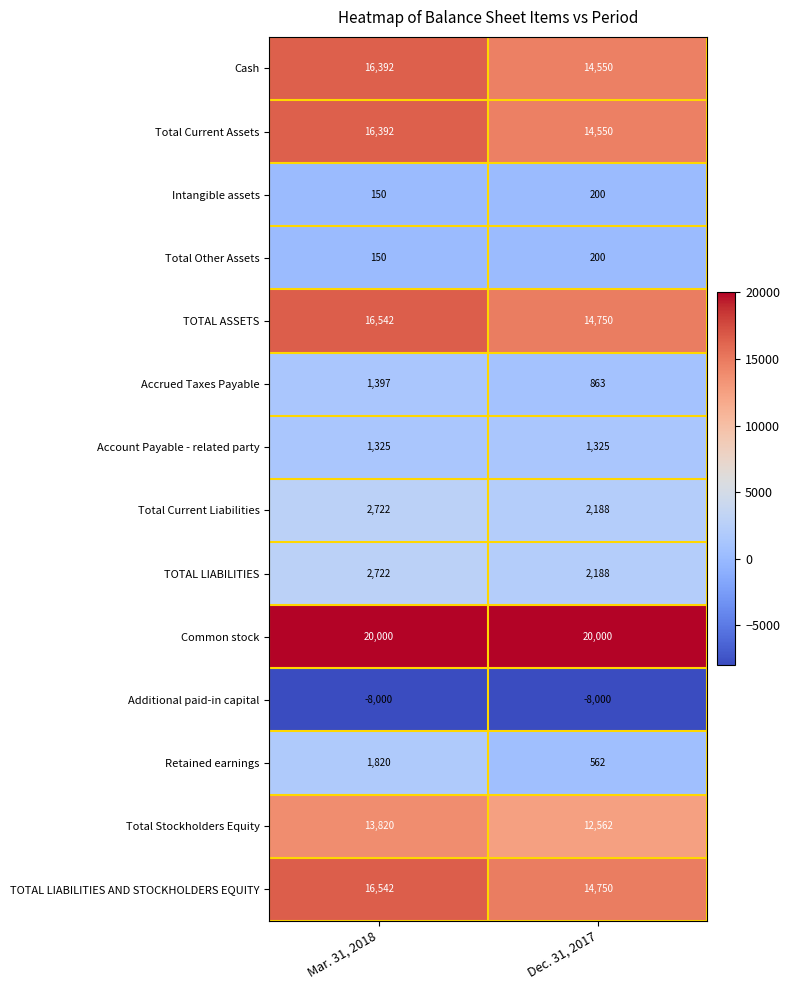

Rank the categories by TOTAL LIABILITIES AND STOCKHOLDERS EQUITY value from highest to lowest.

Mar. 31, 2018, Dec. 31, 2017